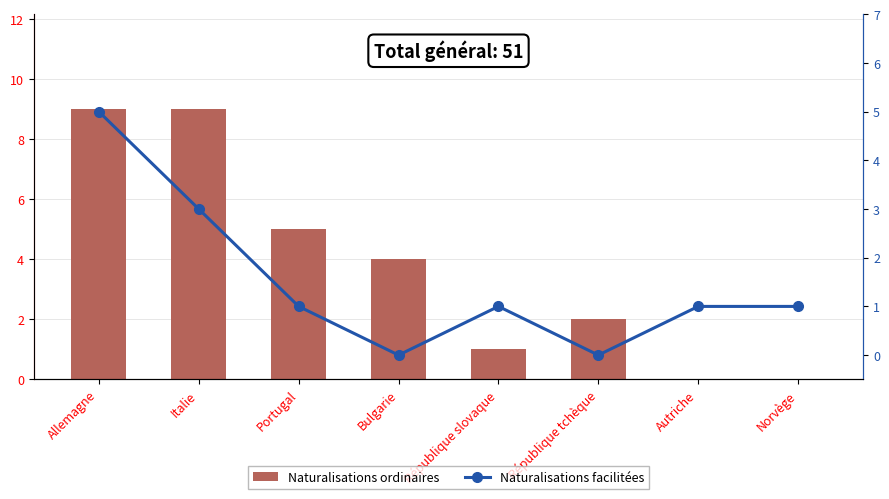

Which series has the largest total across all categories?

Naturalisations ordinaires